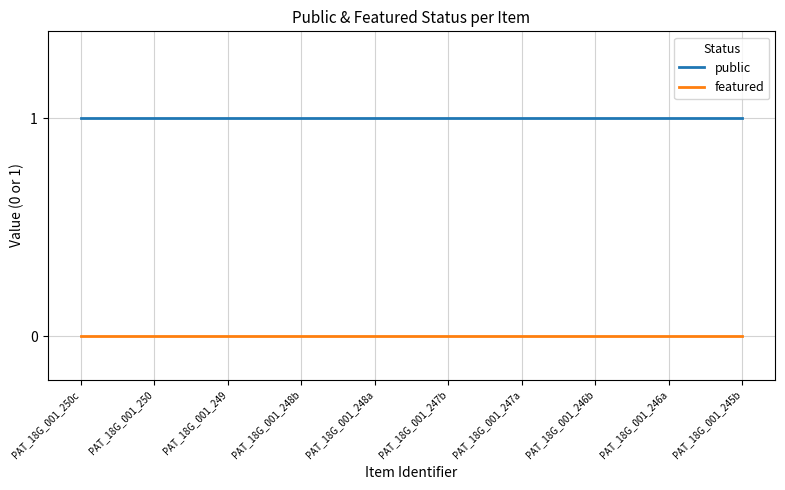

What is the spread (max minus min) of values at PAT_18G_001_248a?

1